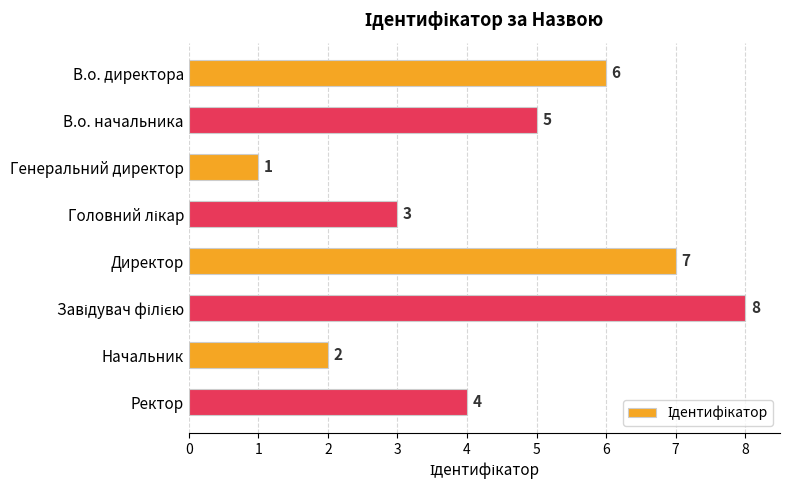

What is the difference between the maximum and minimum values?

7